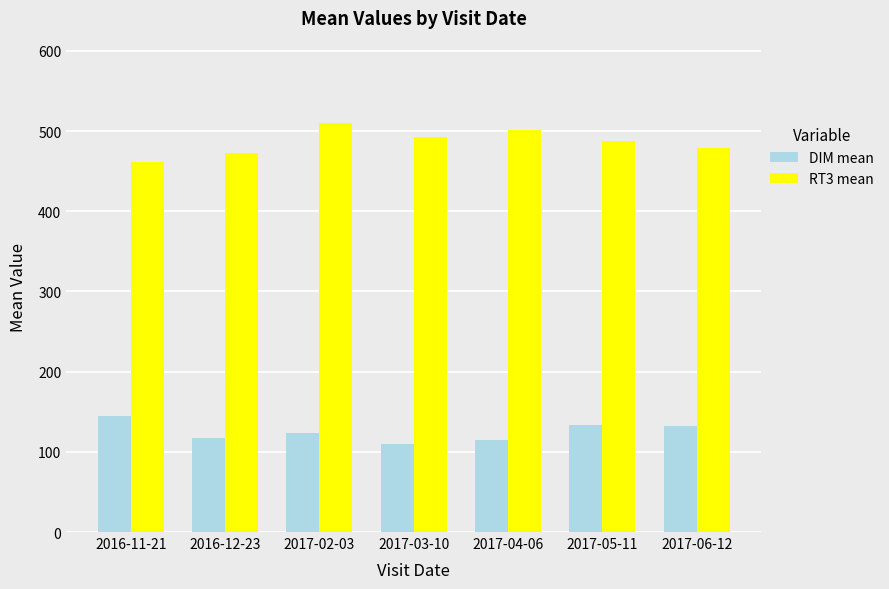

At which category does the chart reach its peak across all series?

2017-02-03